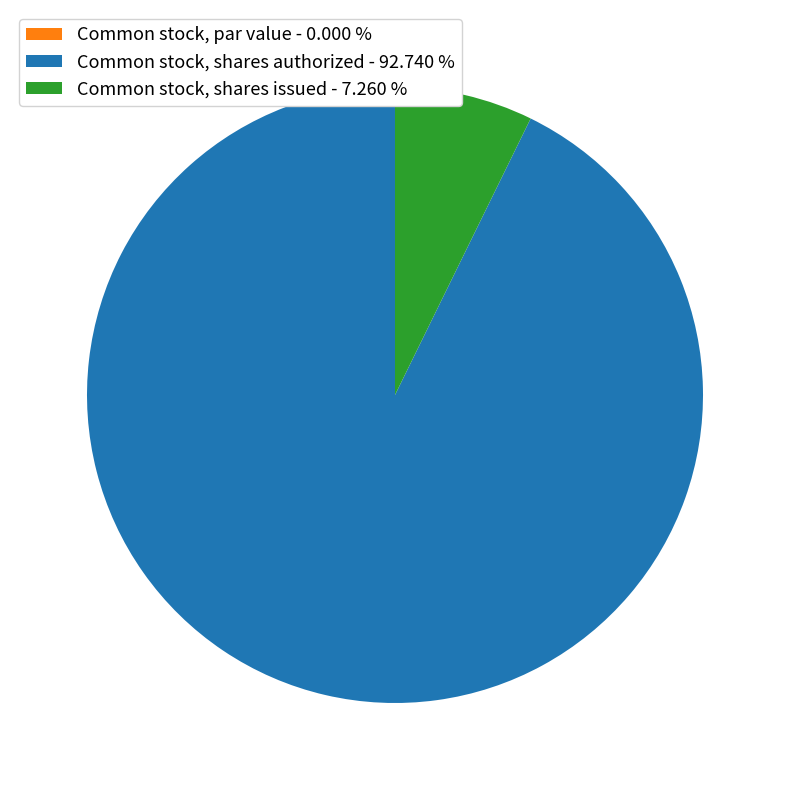

Combined, do Common stock, shares authorized - 92.740 % and Common stock, shares issued - 7.260 % account for over 50%?

Yes